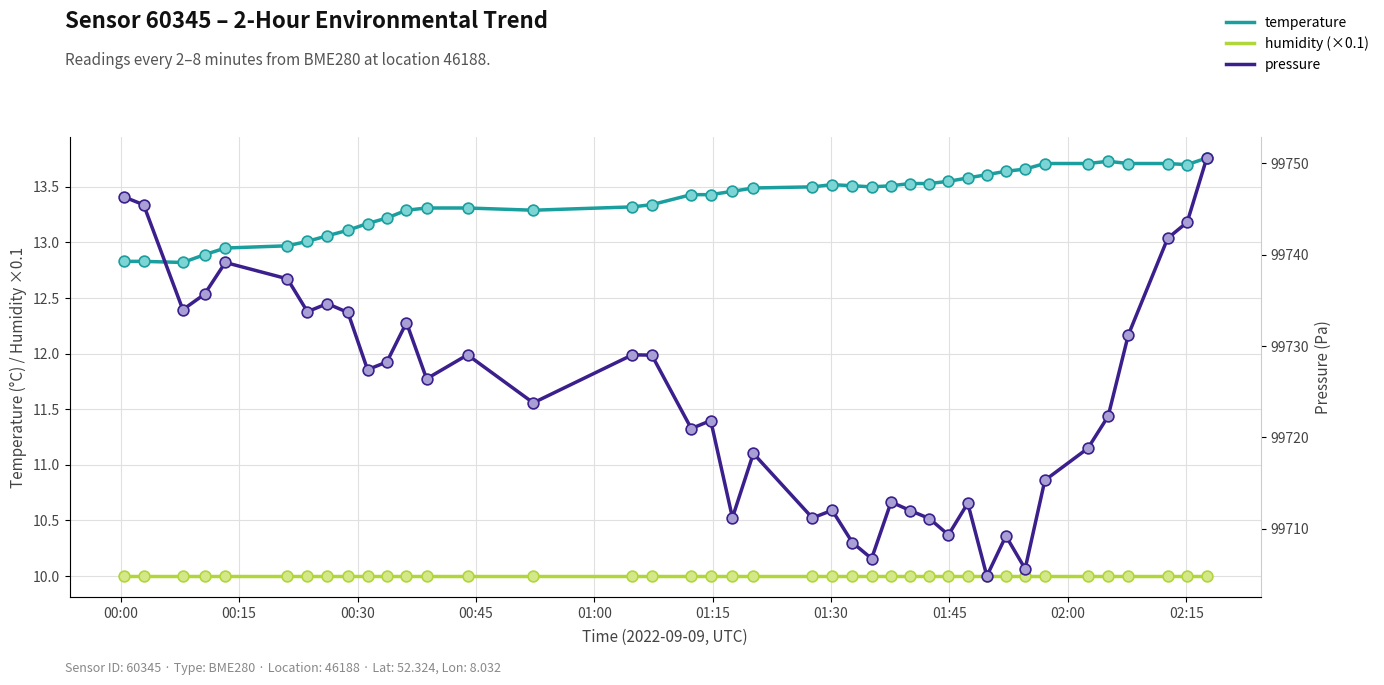

What are all the series names shown in the legend?

temperature, humidity (×0.1), pressure